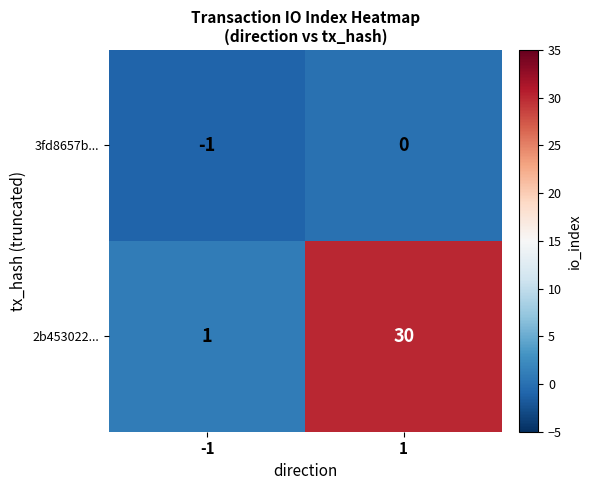

Which series has the largest total across all categories?

2b453022...